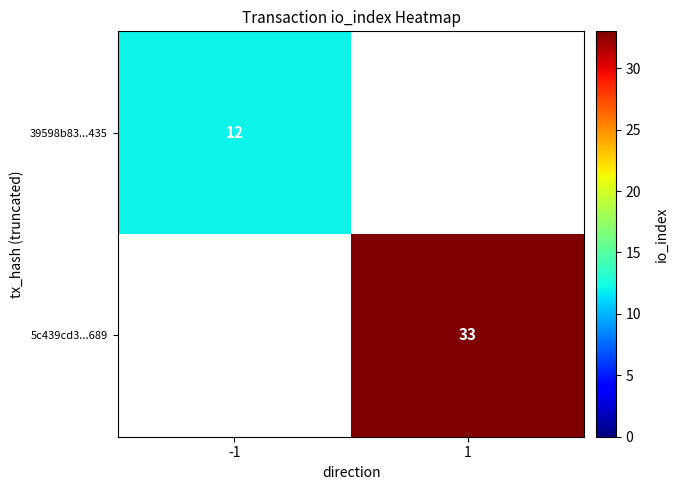

Is it true that 5c439cd3...689 equals 7 at 1?

False